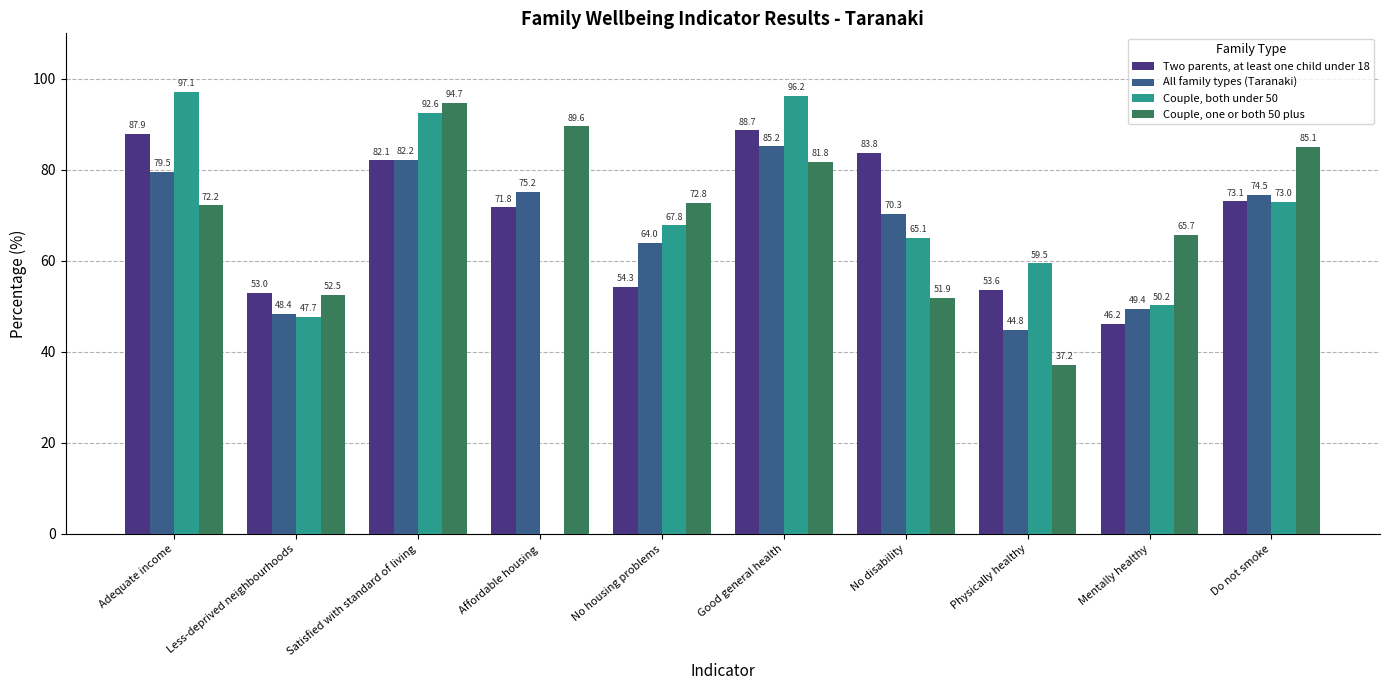

The value of All family types (Taranaki) at No disability is 70.3. True or false?

True